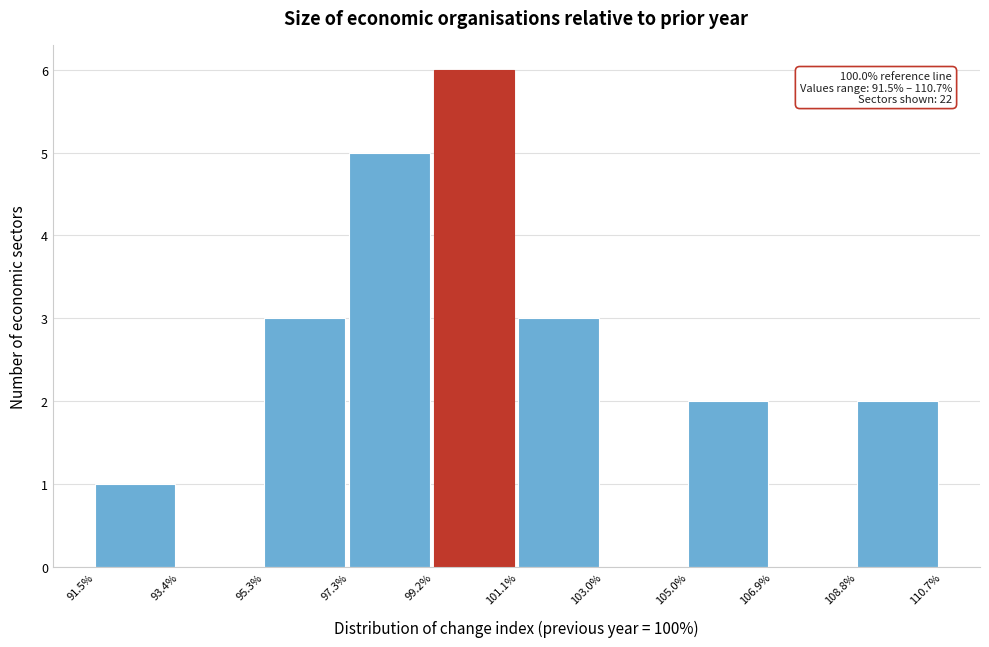

Over which range of the x-axis is the bar tallest?

99.2% to 101.1%